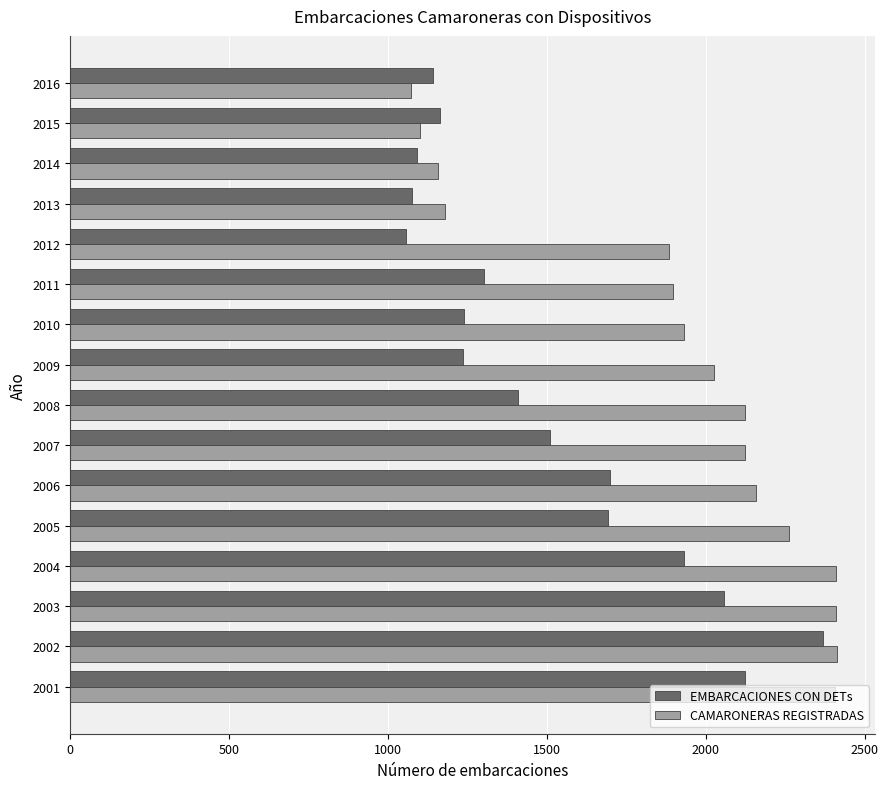

Which category has the lowest value in the EMBARCACIONES CON DETs series?

2012